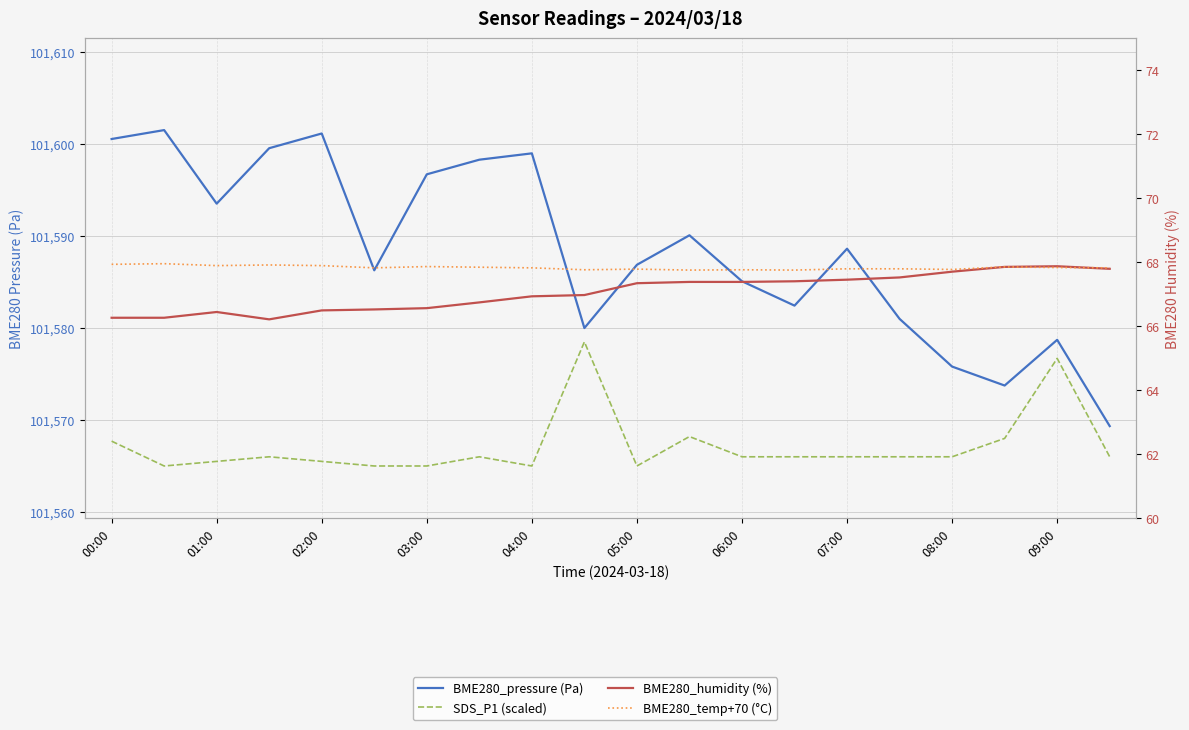

Where do BME280_temp+70 (°C) and BME280_humidity (%) first cross each other?

18 and 19